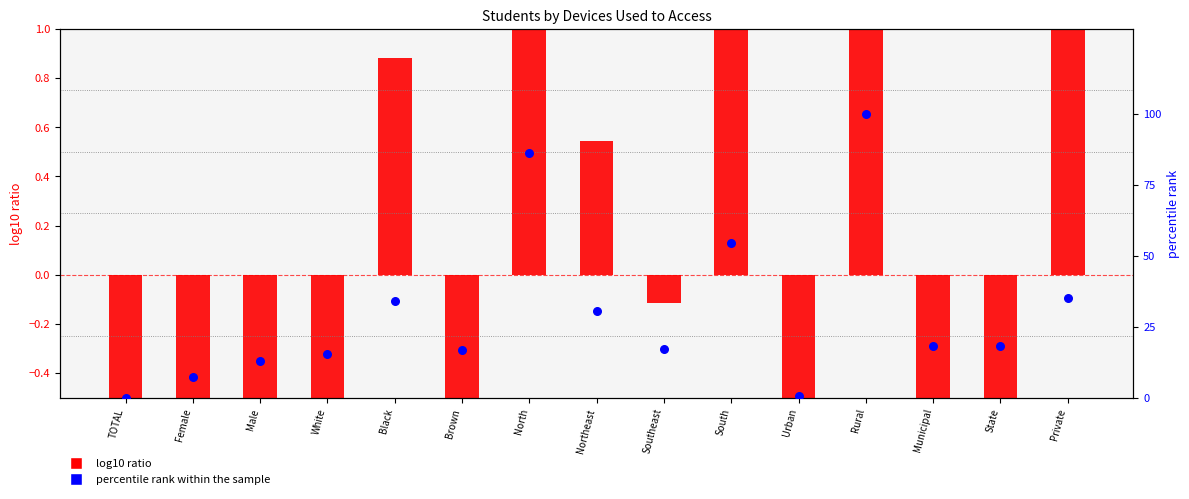

What is the total value across all series at Rural?

102.0